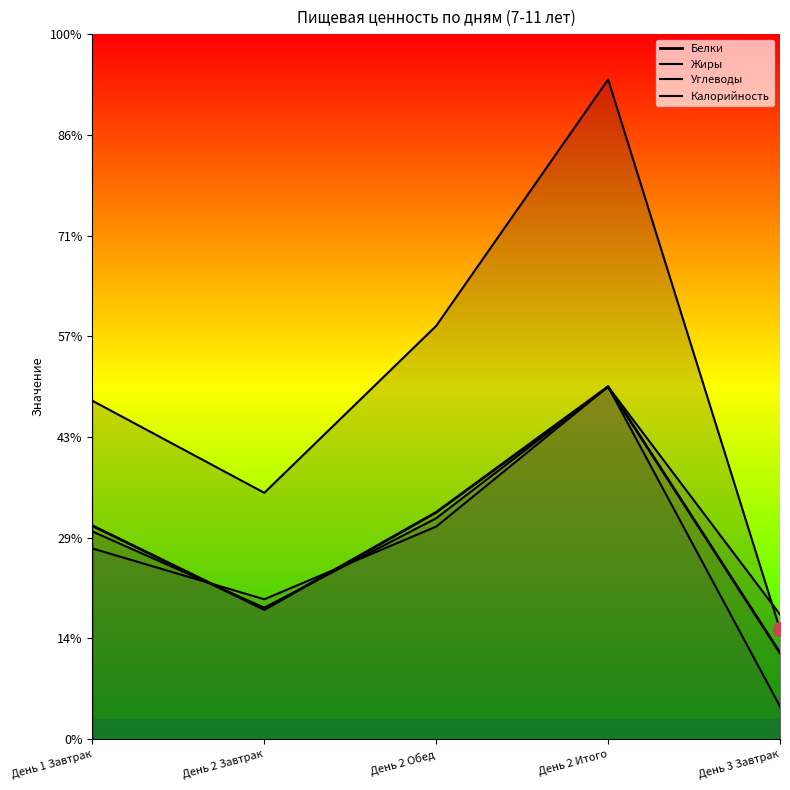

Rank the categories by Белки value from lowest to highest.

День 3 Завтрак, День 2 Завтрак, День 1 Завтрак, День 2 Обед, День 2 Итого